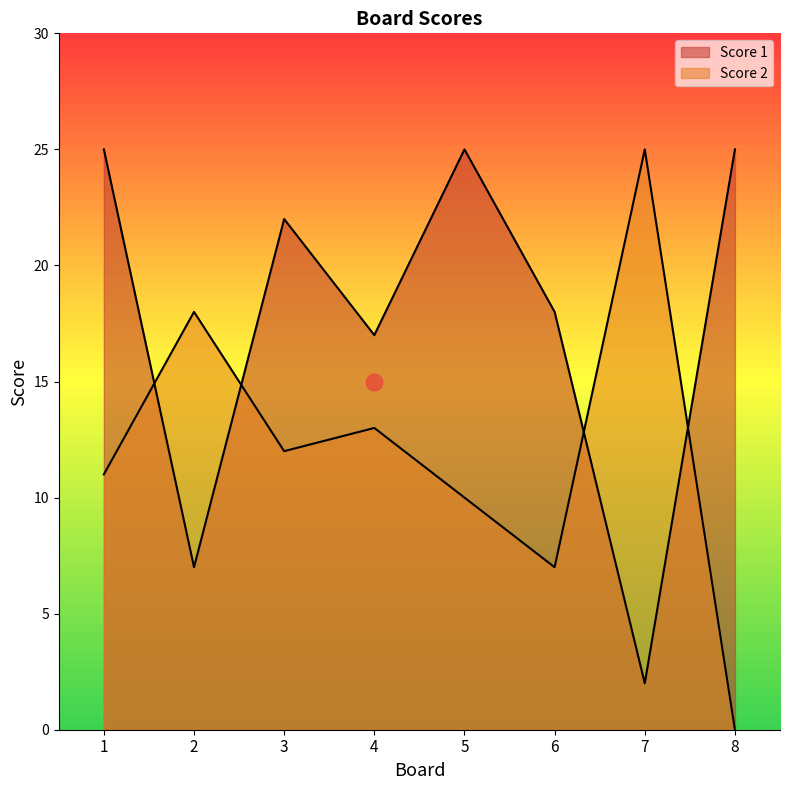

List the labels in order of Score 1 value, smallest first.

7, 2, 4, 6, 3, 1, 5, 8